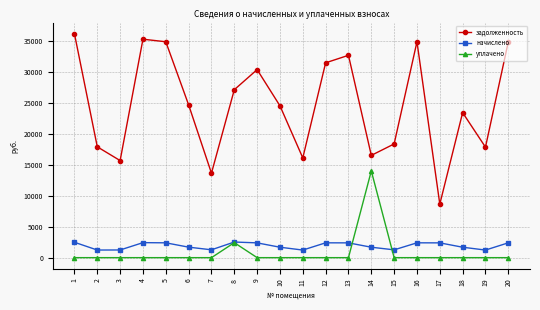

Which series has the widest spread of values?

задолженность